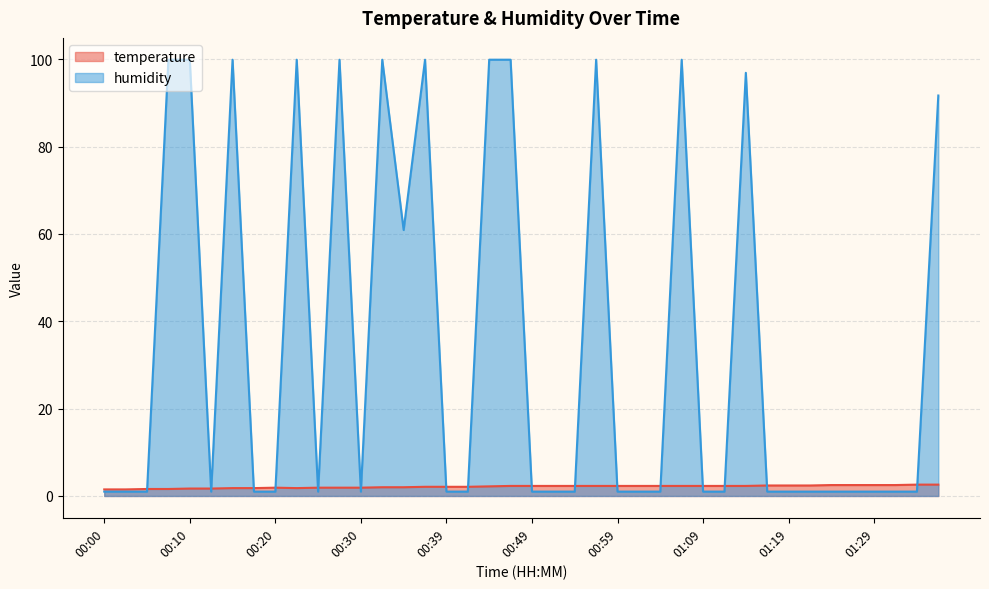

List the series in order of their overall mean, lowest first.

temperature, humidity